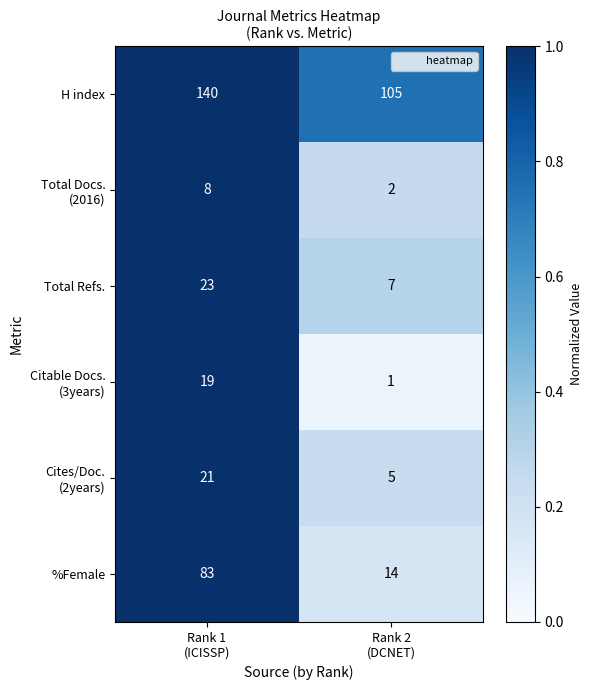

What is the minimum value for %Female?

14